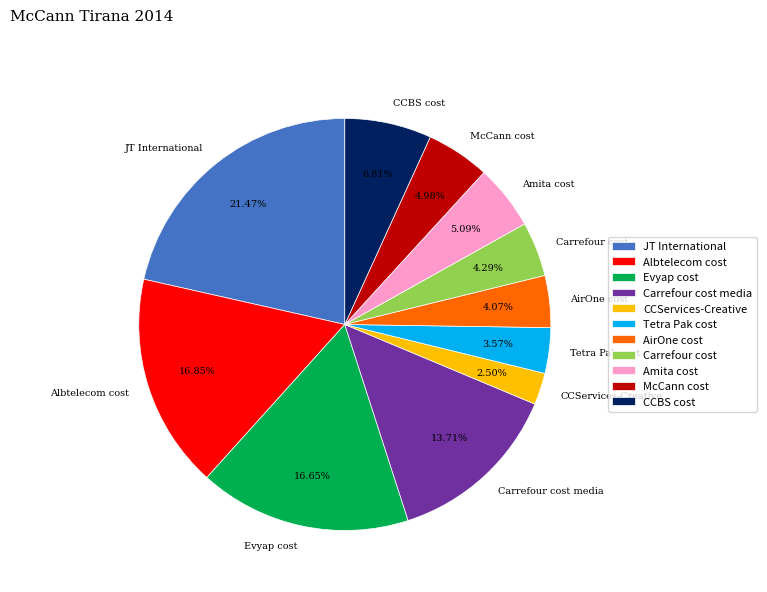

Which slice is the largest?

JT International